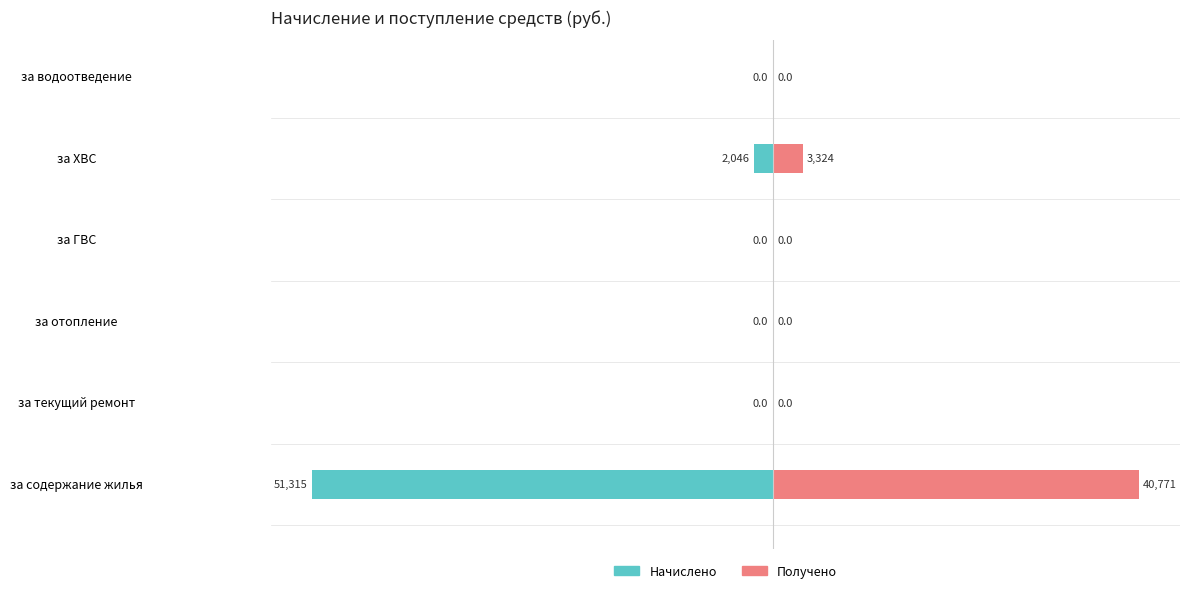

Which has a higher value, за ХВС or за содержание жилья?

за ХВС